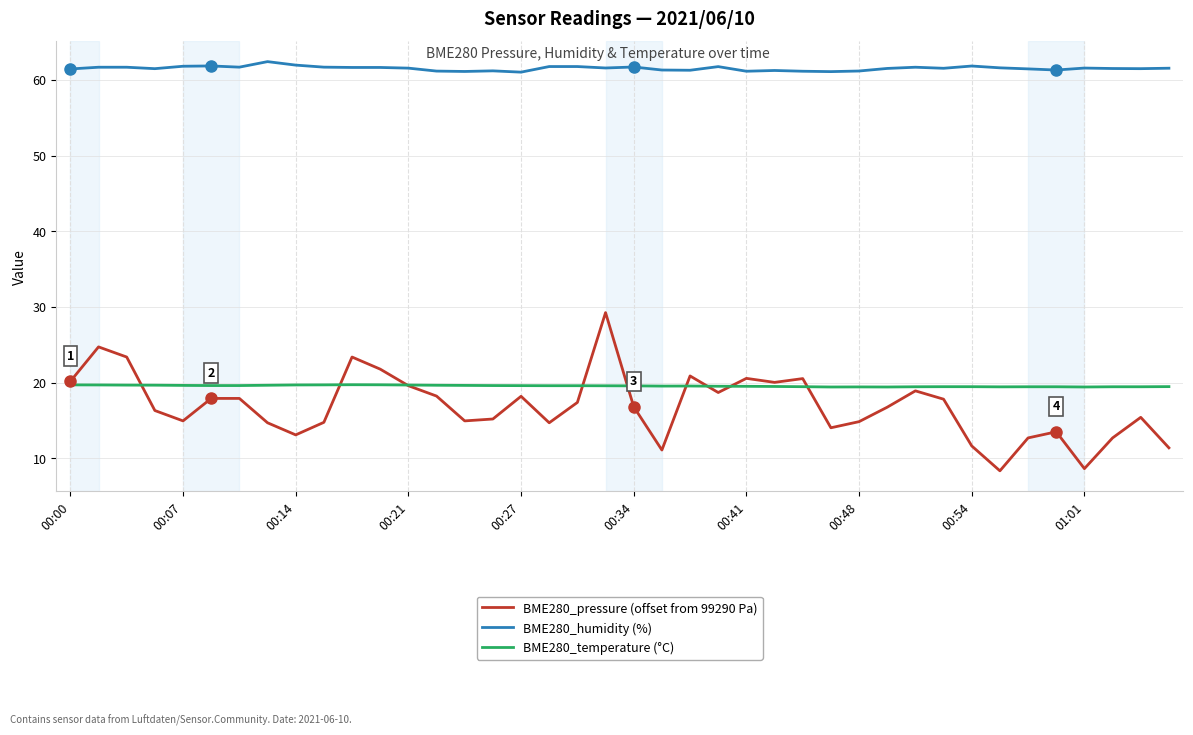

Which series has the largest total across all categories?

BME280_humidity (%)